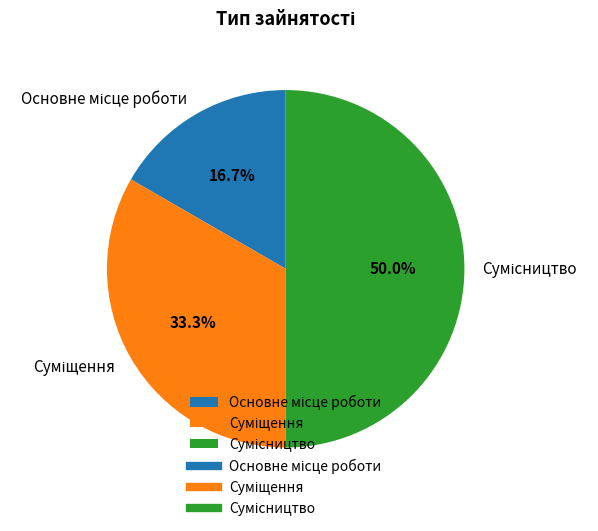

How many slices are in this pie chart?

3